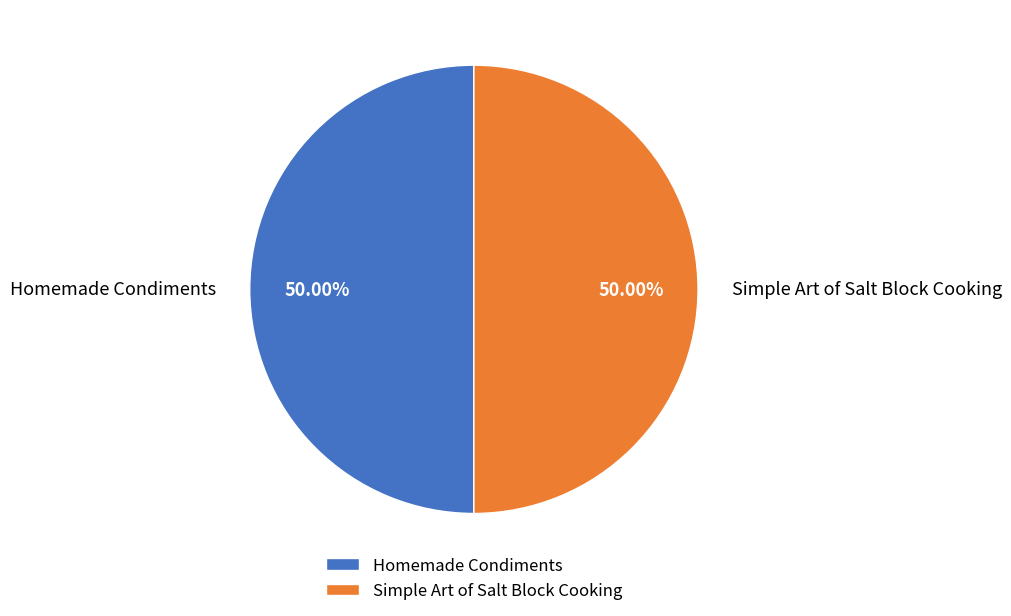

Do Homemade Condiments and Simple Art of Salt Block Cooking together represent more than half of the pie?

Yes